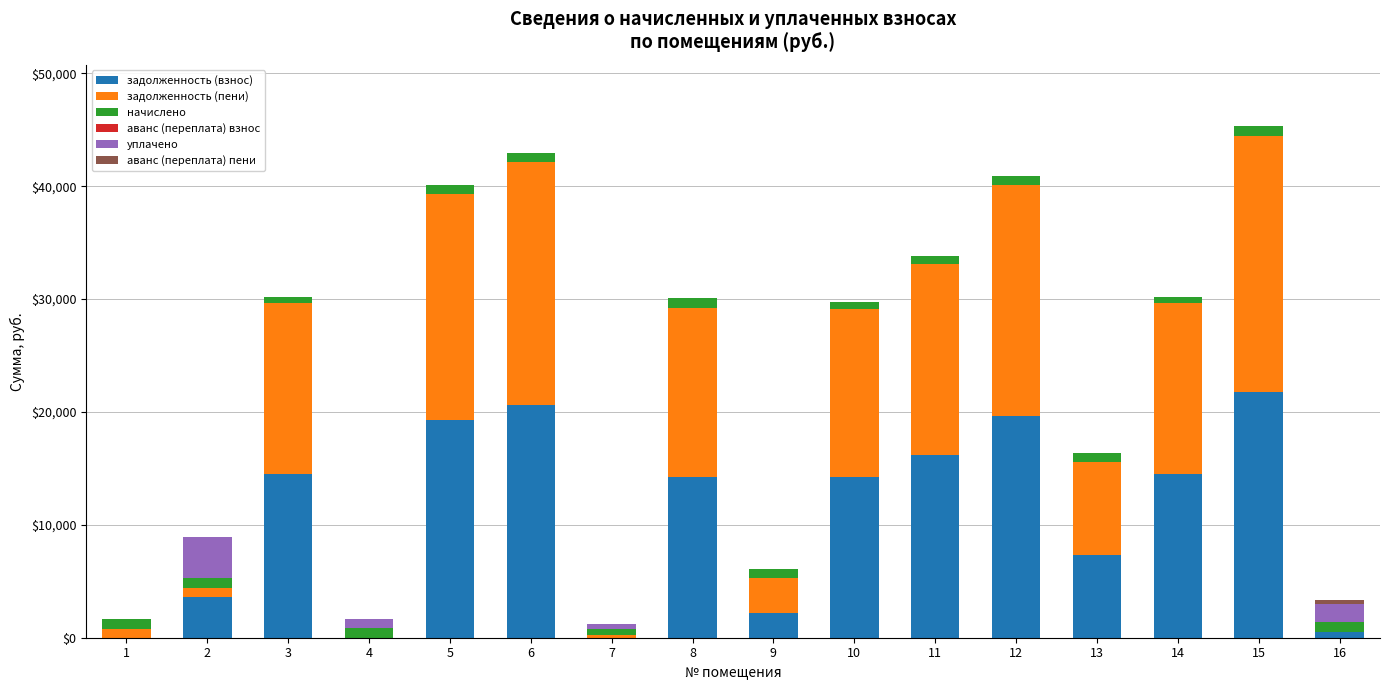

What is the highest value of the задолженность (взнос) series?

21754.6